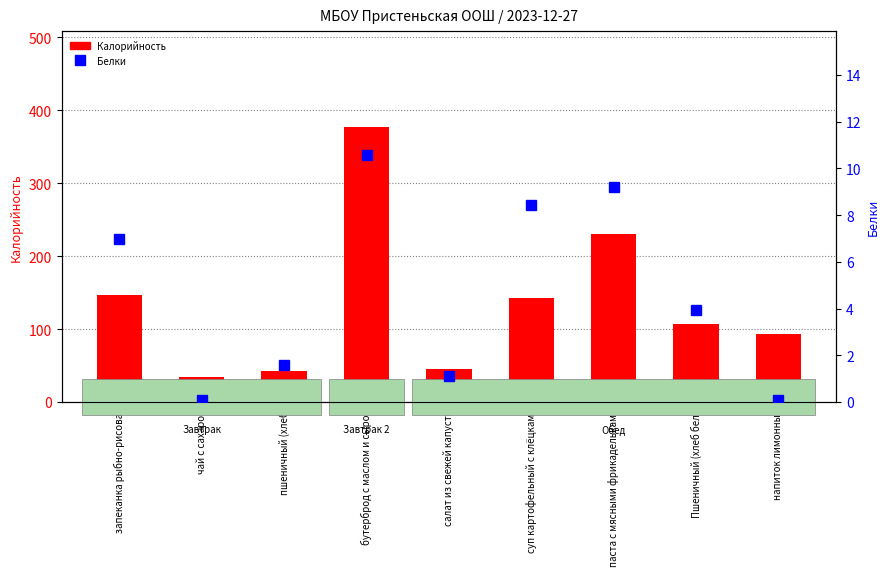

What are all the series names shown in the legend?

Калорийность, Белки